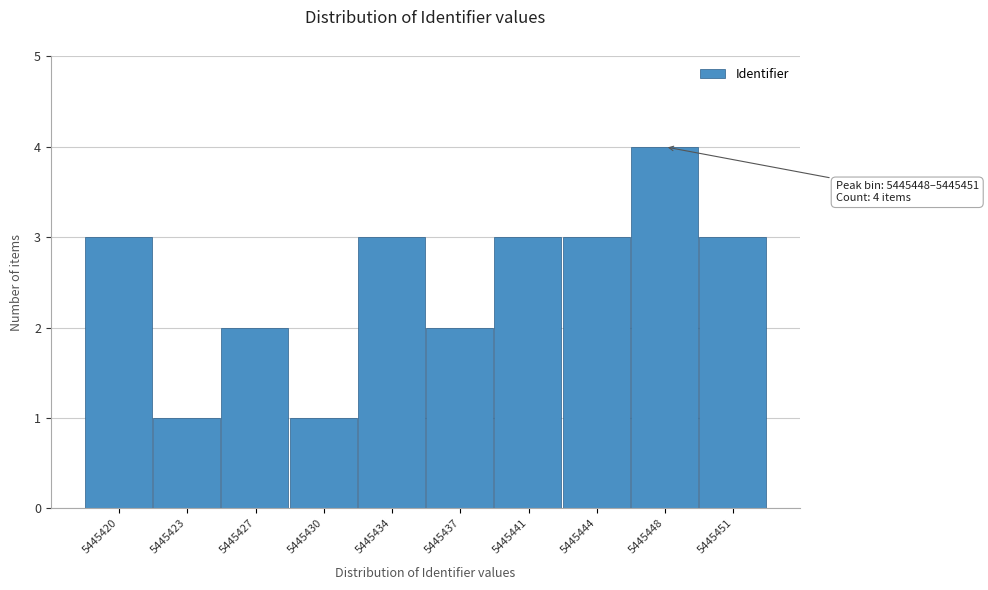

Reading left to right, extract all data points from this chart.

5445420=3	5445423=1	5445427=2	5445430=1	5445434=3	5445437=2	5445441=3	5445444=3	5445448=4	5445451=3